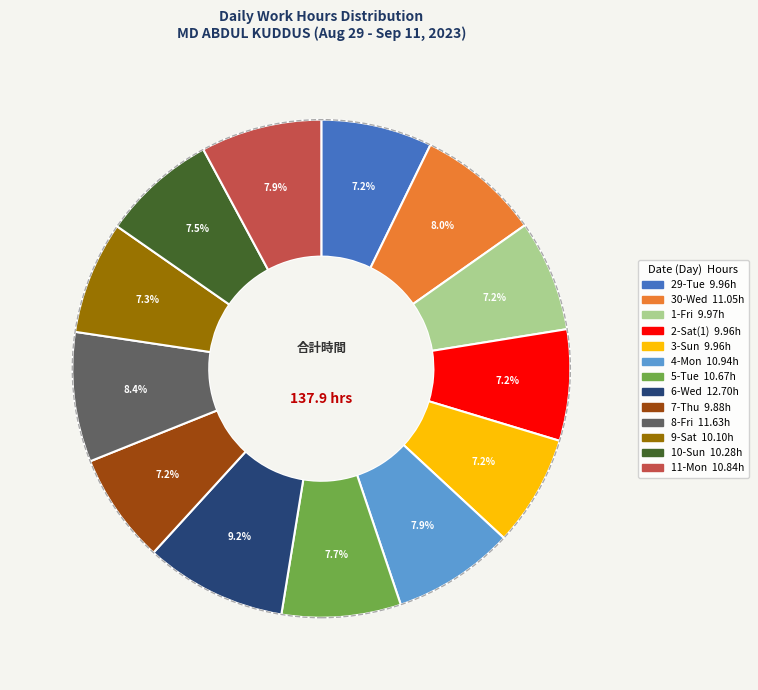

Do 2-Sat(1) and 9-Sat together represent more than half of the pie?

No